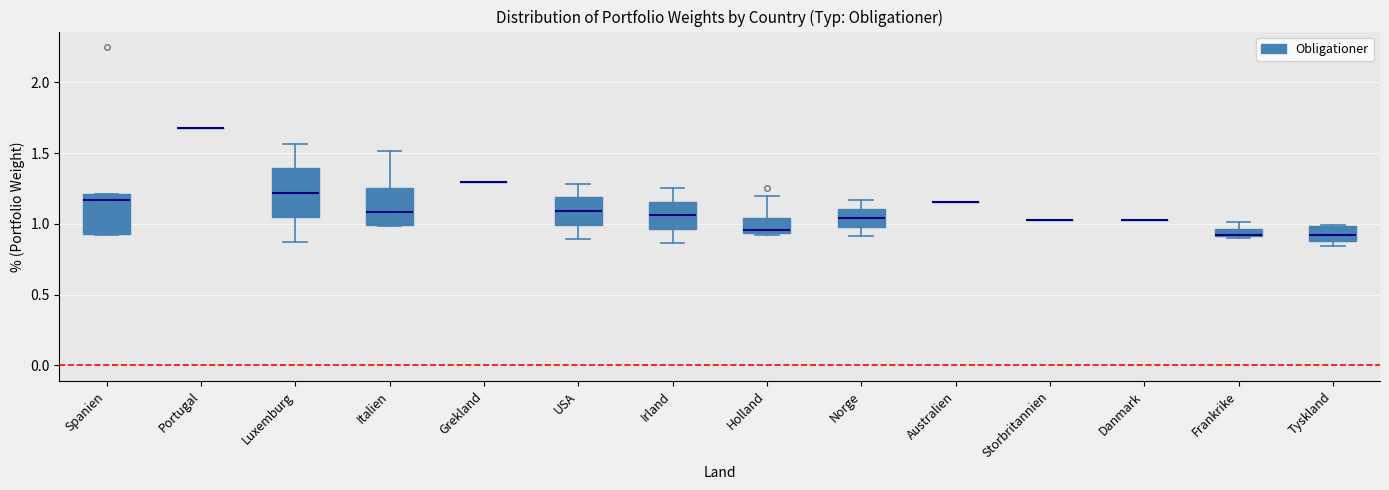

Where is the upper edge of the box for Spanien on the y-axis? The values are not printed on the chart, so give them approximately, as read against the axis.

1.20